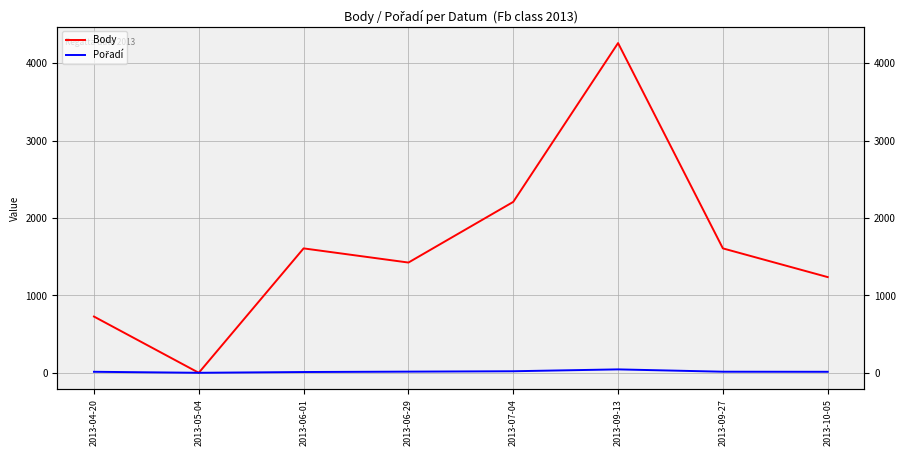

How many positive values does the Body series have?

7